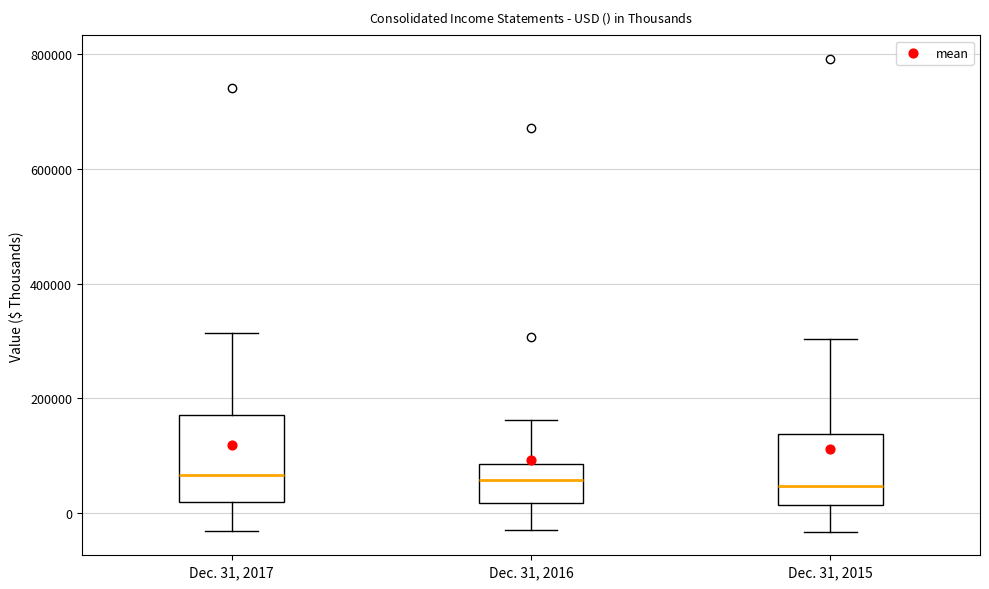

Which box is the tallest, from its lower edge to its upper edge?

Dec. 31, 2017